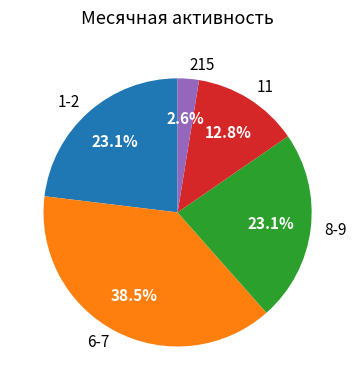

Is there any slice that represents more than half of the pie?

No